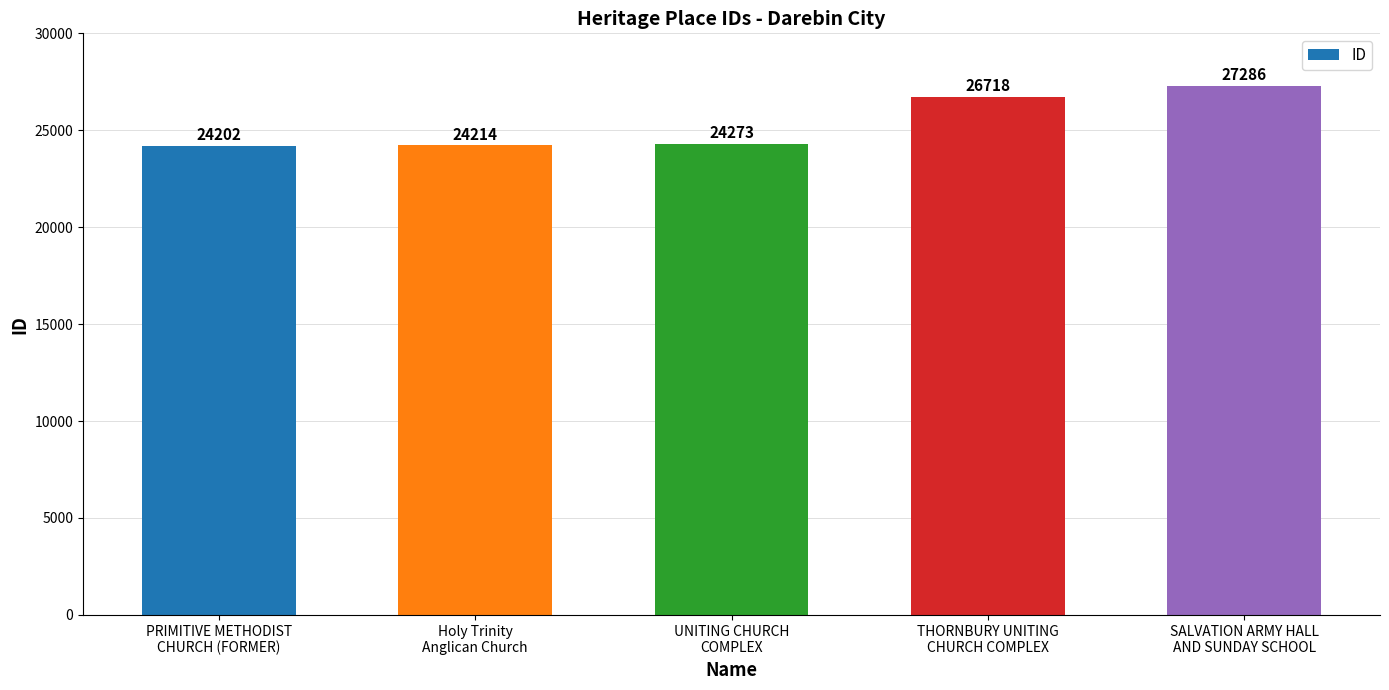

How many categories are shown in the chart?

5